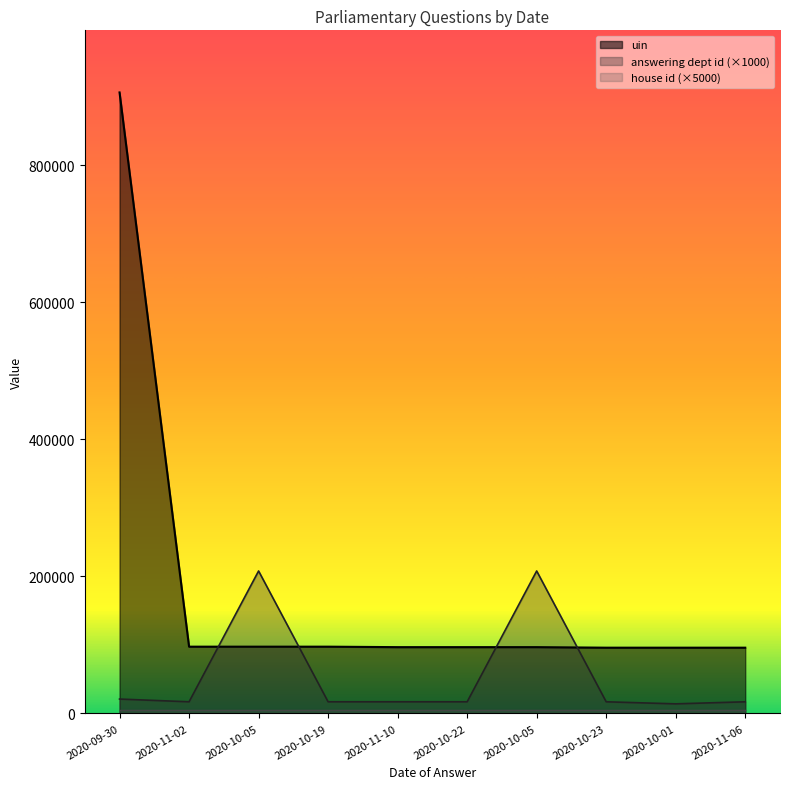

What is the difference between the second highest and minimum values in the uin series?

1482